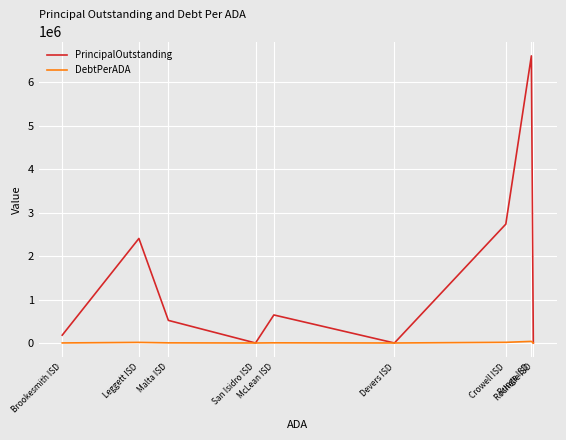

True or false: PrincipalOutstanding and DebtPerADA intersect in this chart.

False